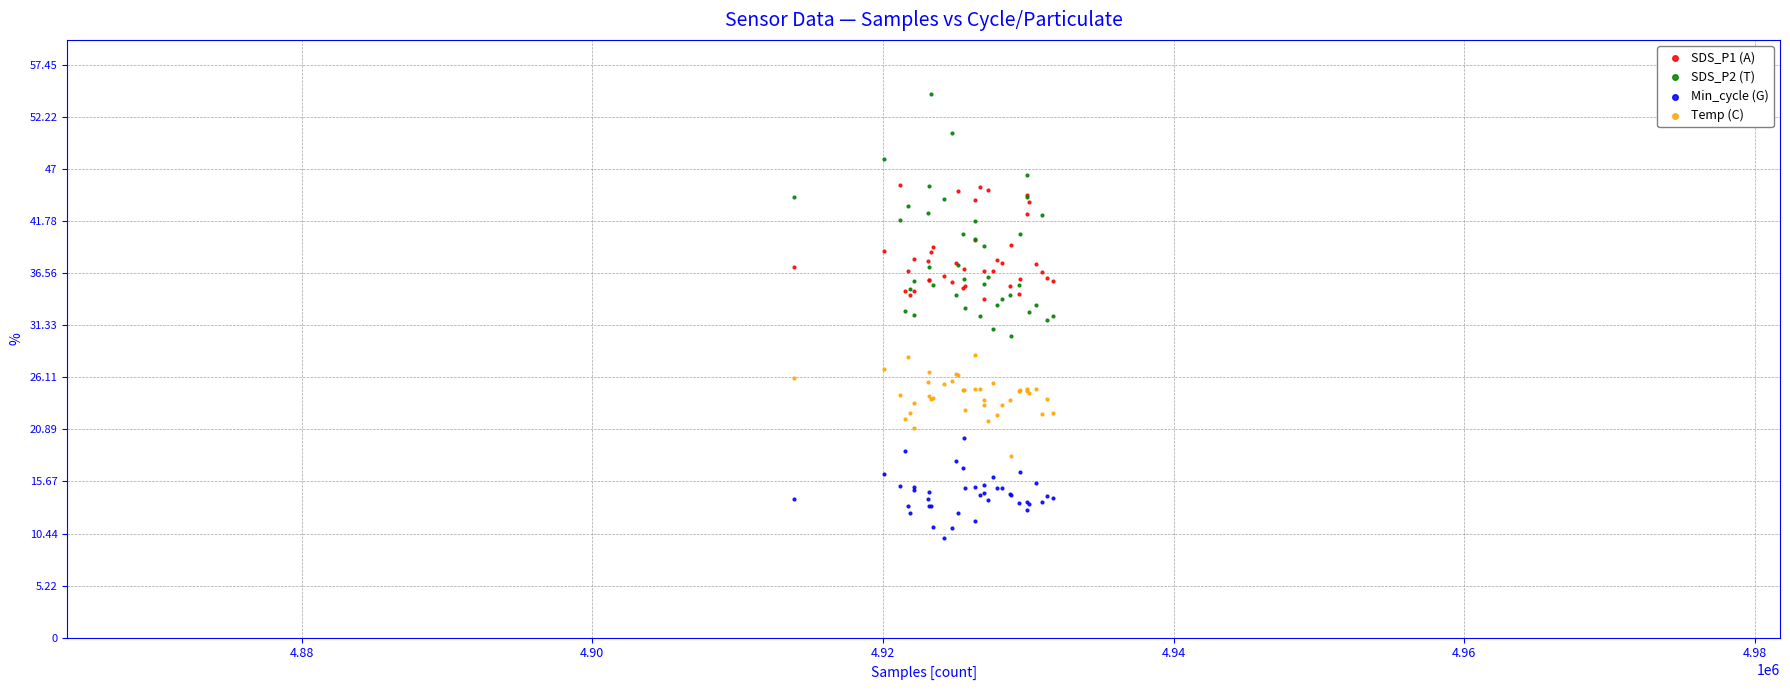

What are all the series names shown in the legend?

SDS_P1 (A), SDS_P2 (T), Min_cycle (G), Temp (C)